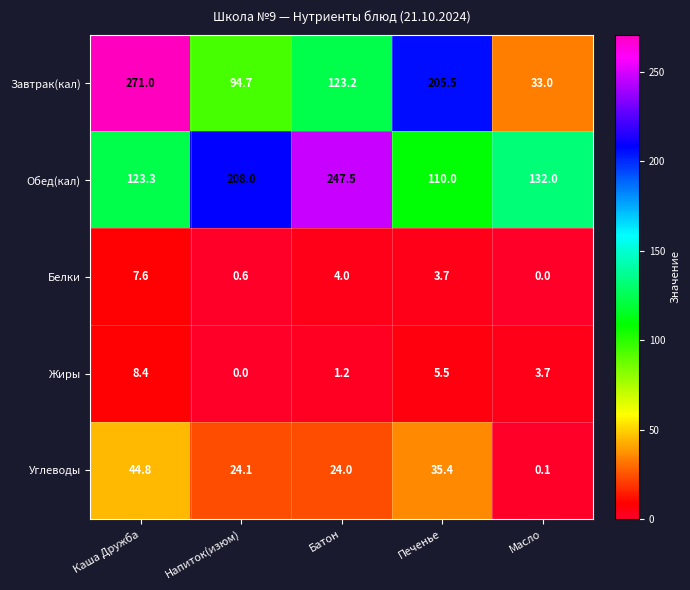

What is the difference between the highest and lowest values at Напиток(изюм)?

208.0